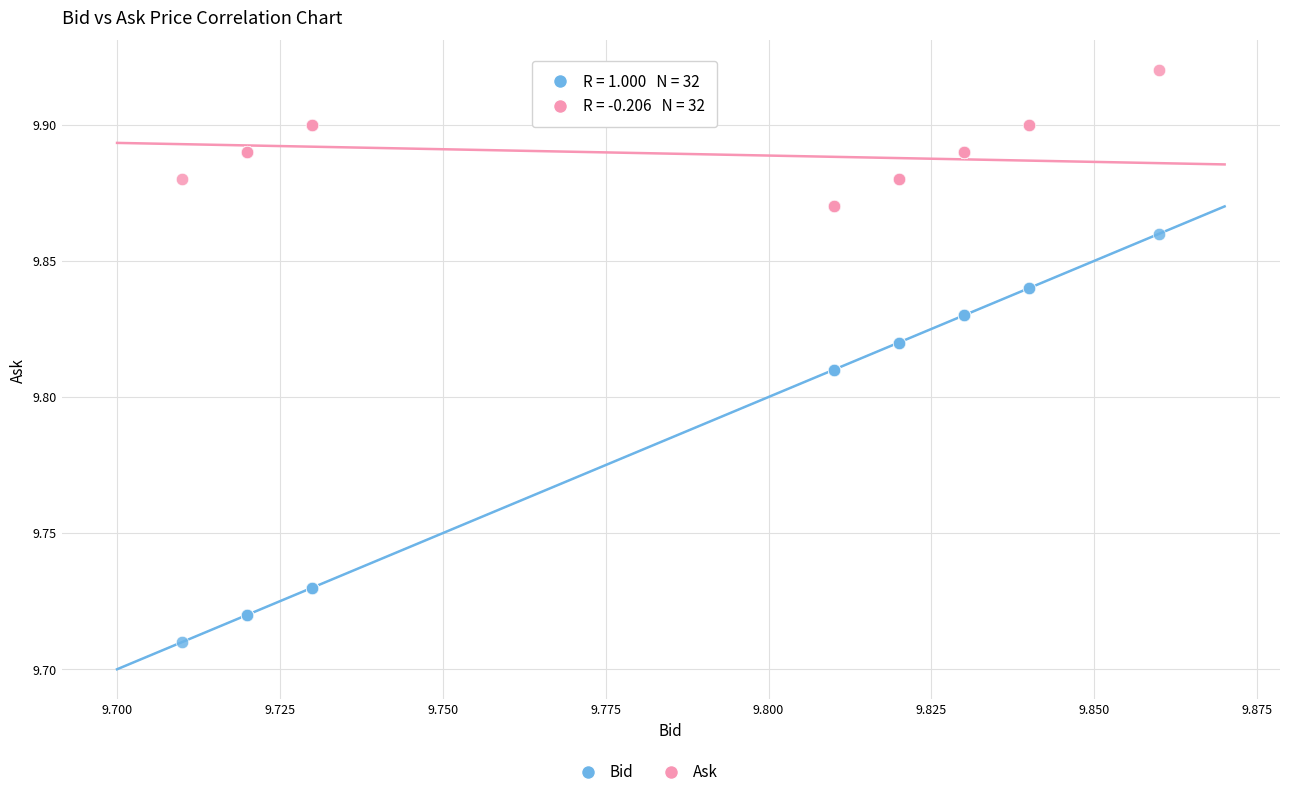

Which series has the widest spread of Y values?

Bid